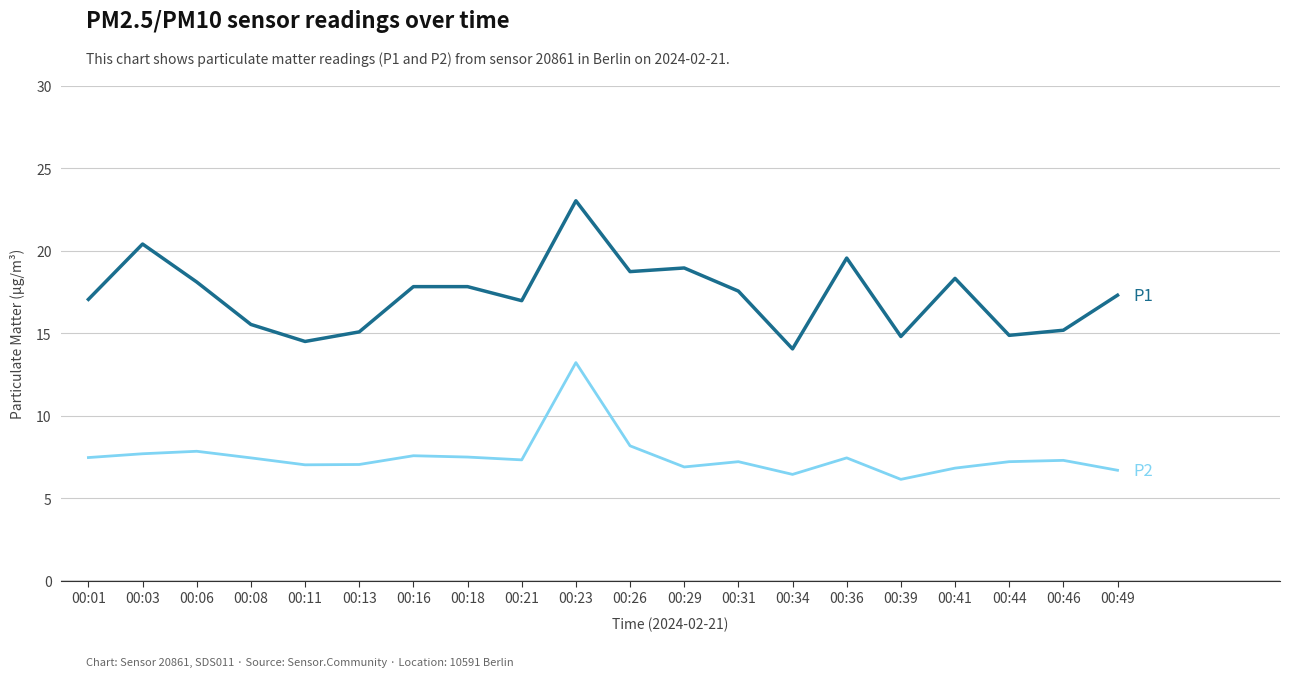

What is the greatest value displayed?

23.0